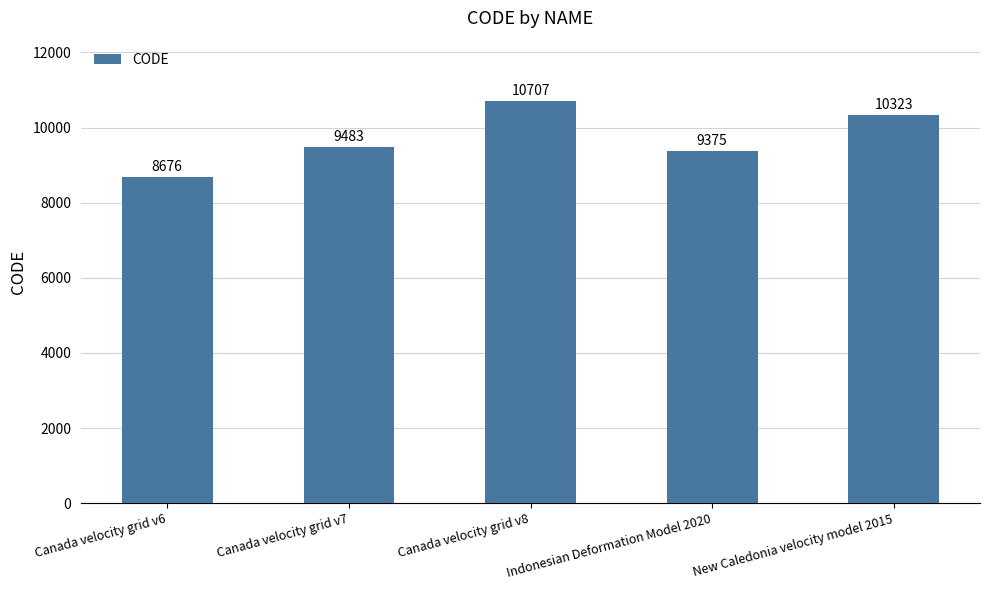

Are the bars horizontal?

No